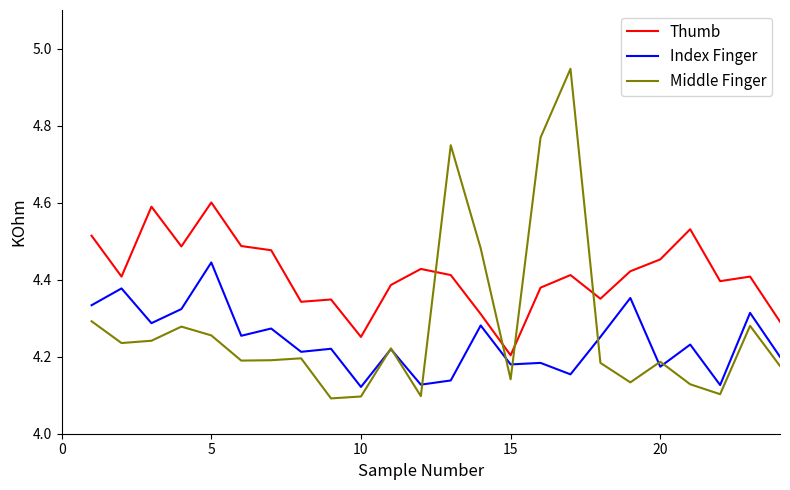

Which series has the widest spread of values?

Middle Finger